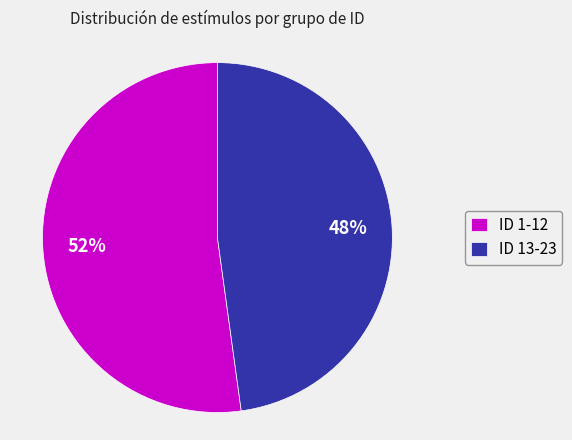

Combined, do ID 13-23 and ID 1-12 account for over 50%?

Yes